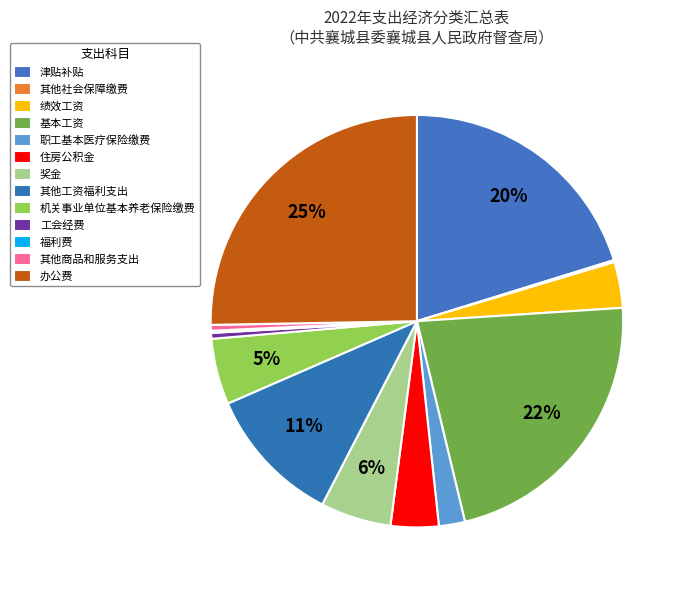

What is the change in value from 其他社会保障缴费 to 办公费?

+49.7